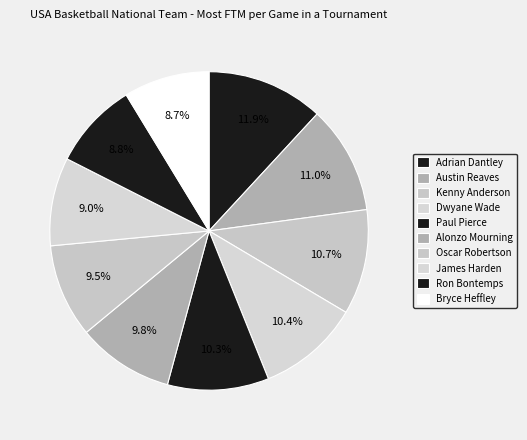

To the nearest percent, what portion does Oscar Robertson represent?

9%